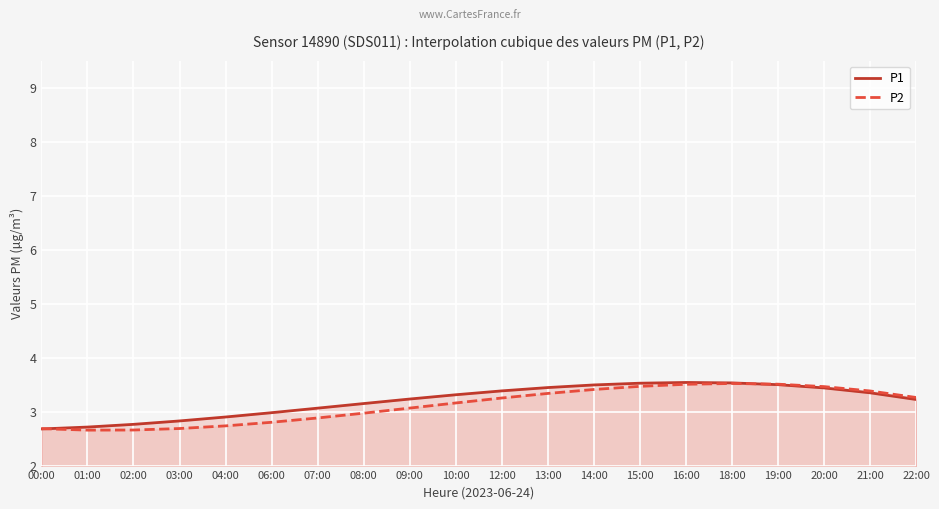

At which category does the chart reach its peak across all series?

16:00